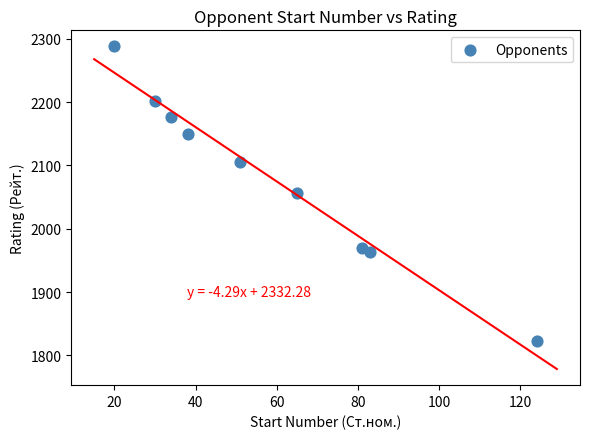

What is the average X value?

58